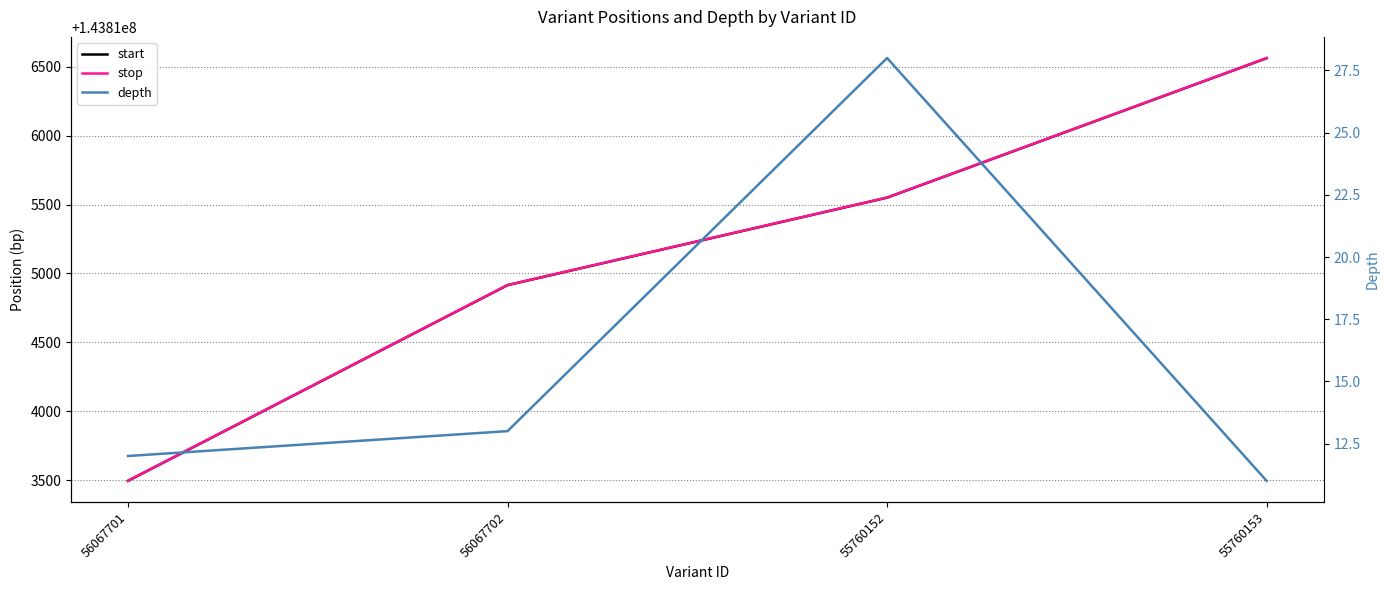

Where is stop nearest to the value 143815029?

56067702